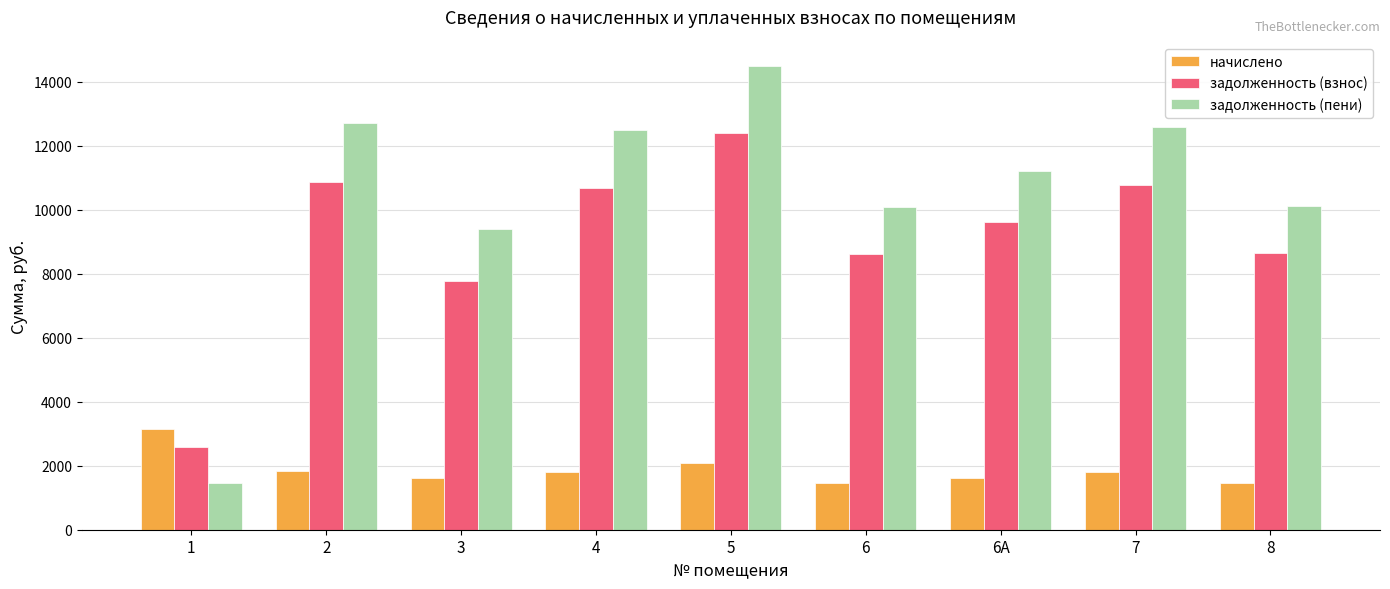

Which series has the widest spread of values?

задолженность (пени)